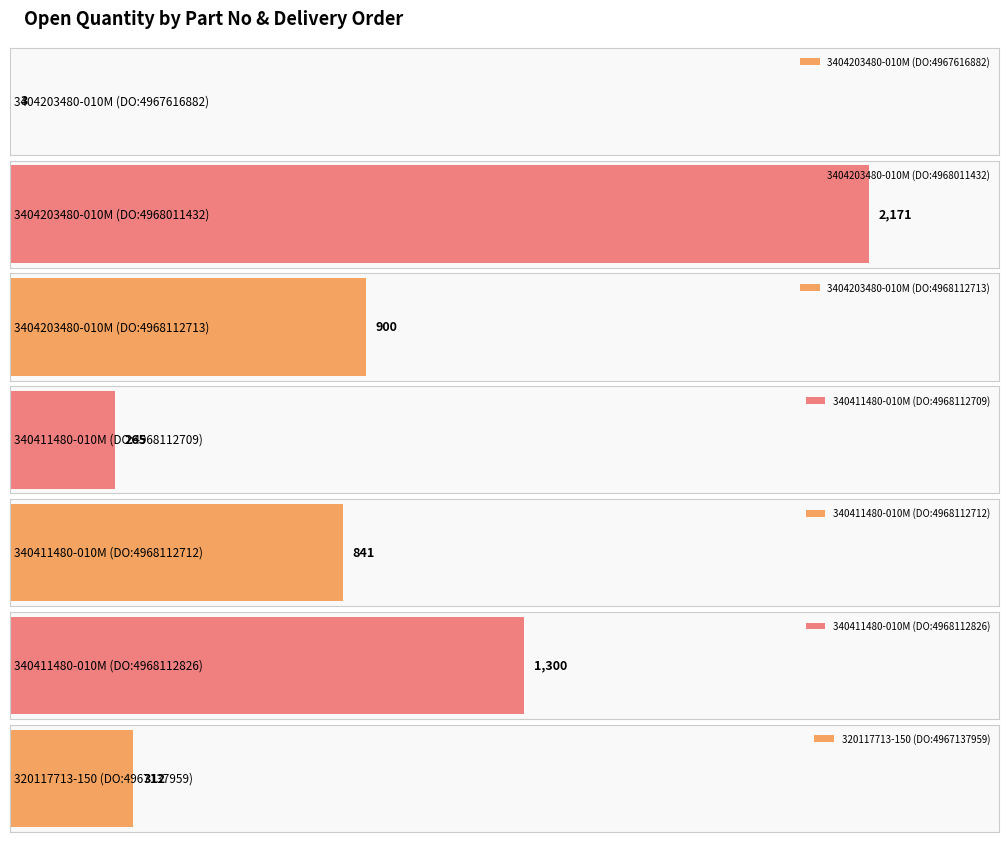

Reading left to right, what are all the values shown in this chart?

3404203480-010M (DO:4967616882)=3	3404203480-010M (DO:4968011432)=2171	3404203480-010M (DO:4968112713)=900	340411480-010M (DO:4968112709)=265	340411480-010M (DO:4968112712)=841	340411480-010M (DO:4968112826)=1300	320117713-150 (DO:4967137959)=312